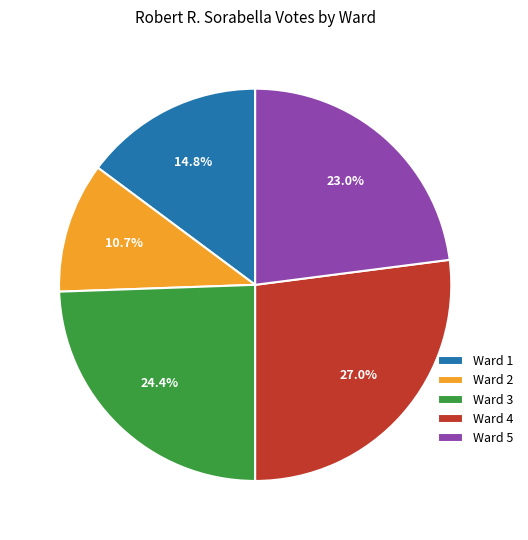

How many segments does this pie chart have?

5